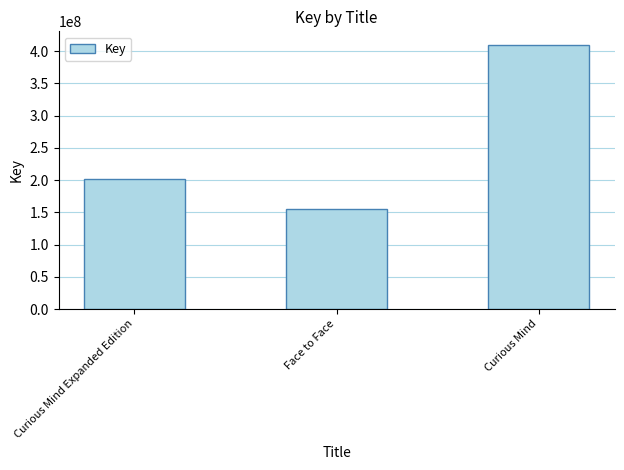

Reading right to left, transcribe all the data shown in this chart.

Curious Mind=410161242	Face to Face=155698562	Curious Mind Expanded Edition=202169024